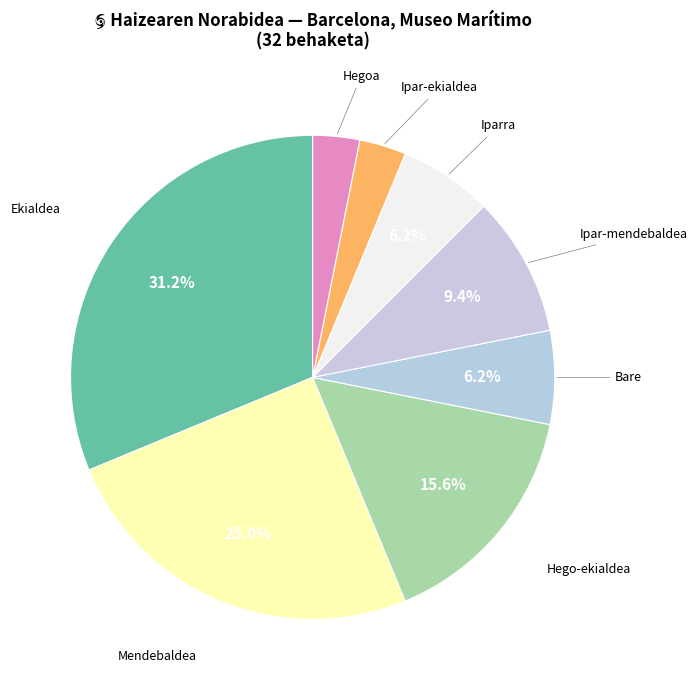

To the nearest percent, what is the difference between the Ipar-mendebaldea and Hegoa slice percentages?

6%